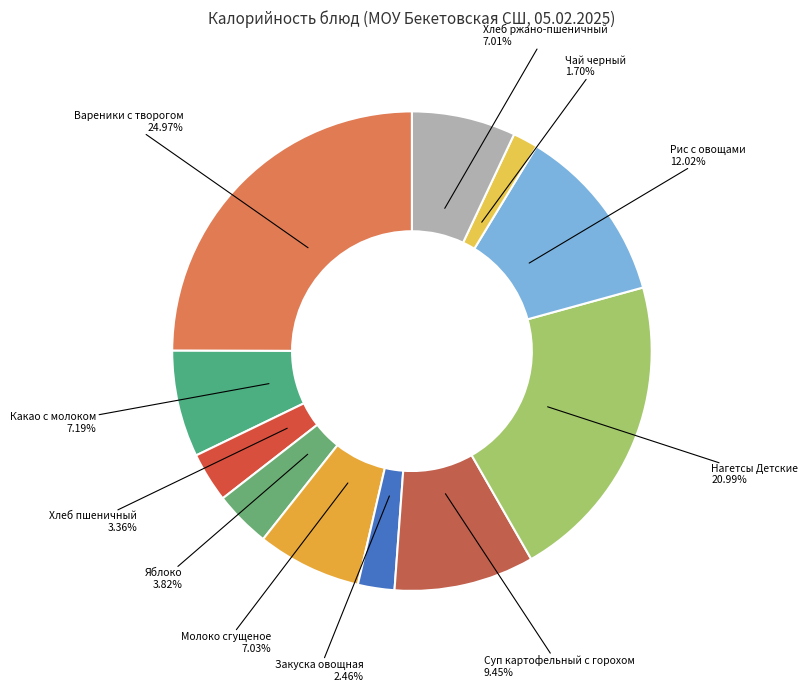

What is the largest slice in the pie chart?

Вареники с творогом